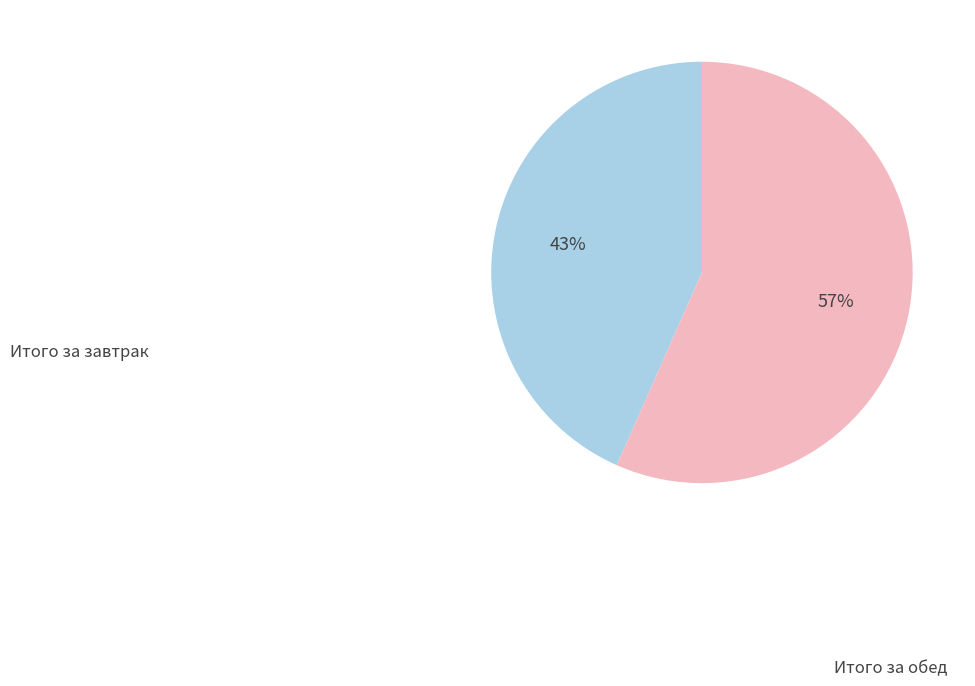

Count the number of slices in the pie.

2